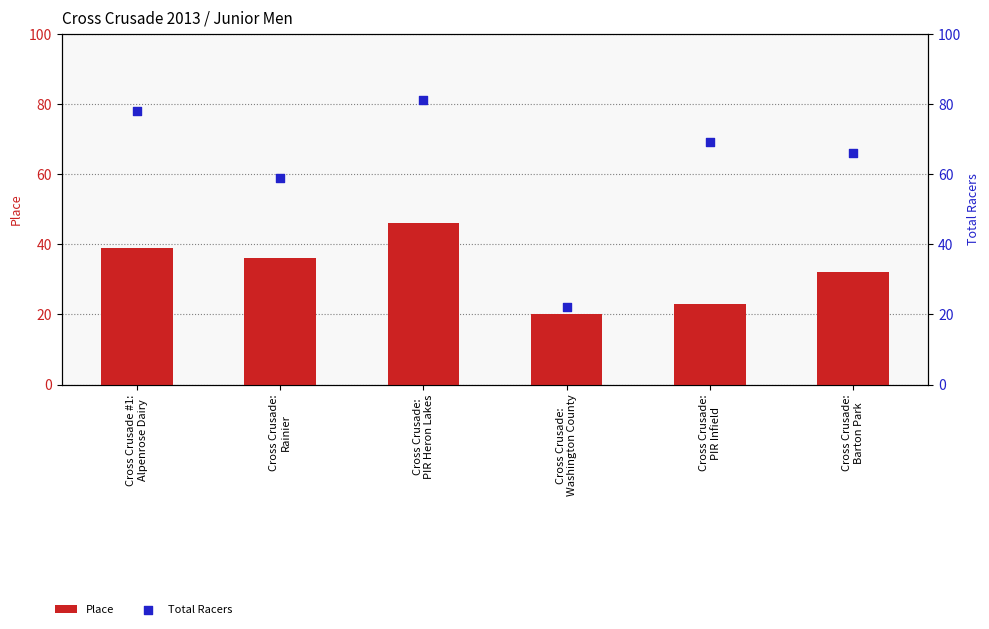

Which series has the largest total across all categories?

Total Racers